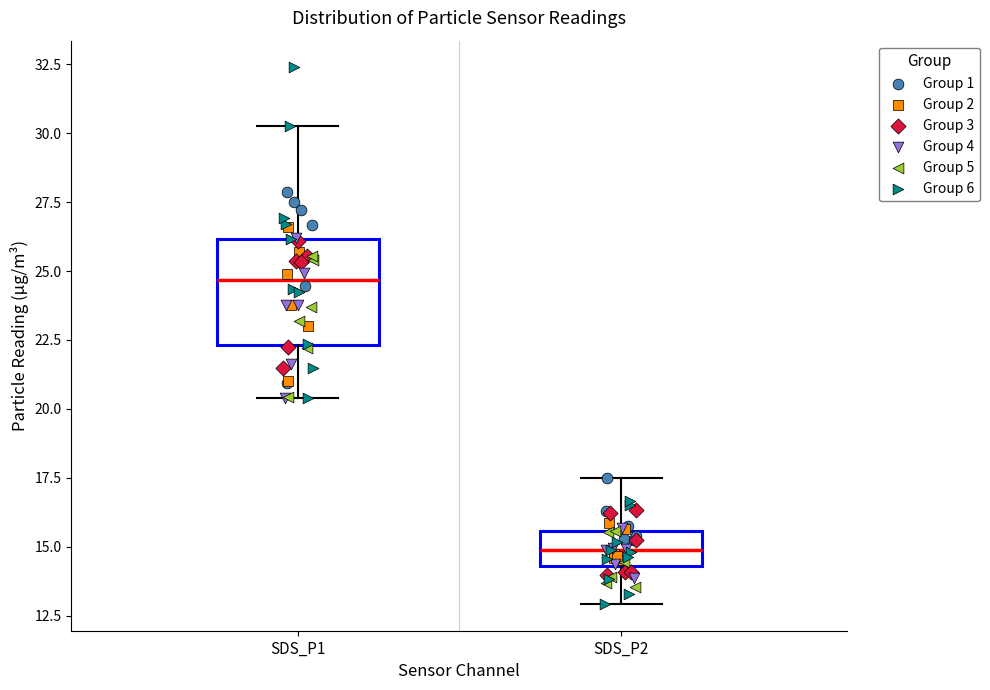

Comparing the boxes themselves (not the whiskers), which one is the tallest?

SDS_P1